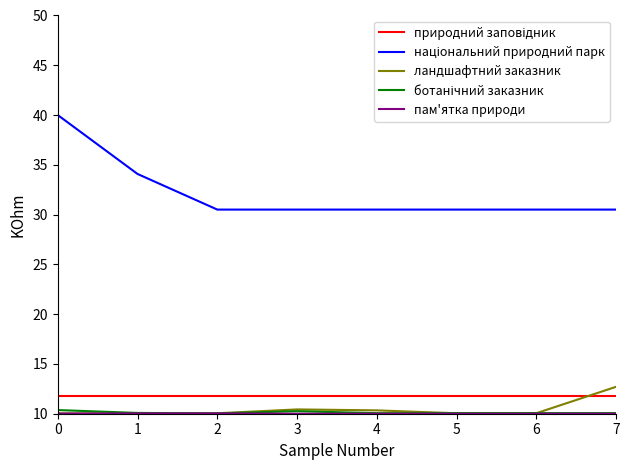

Is it true that ландшафтний заказник equals 10.1 at 6?

True